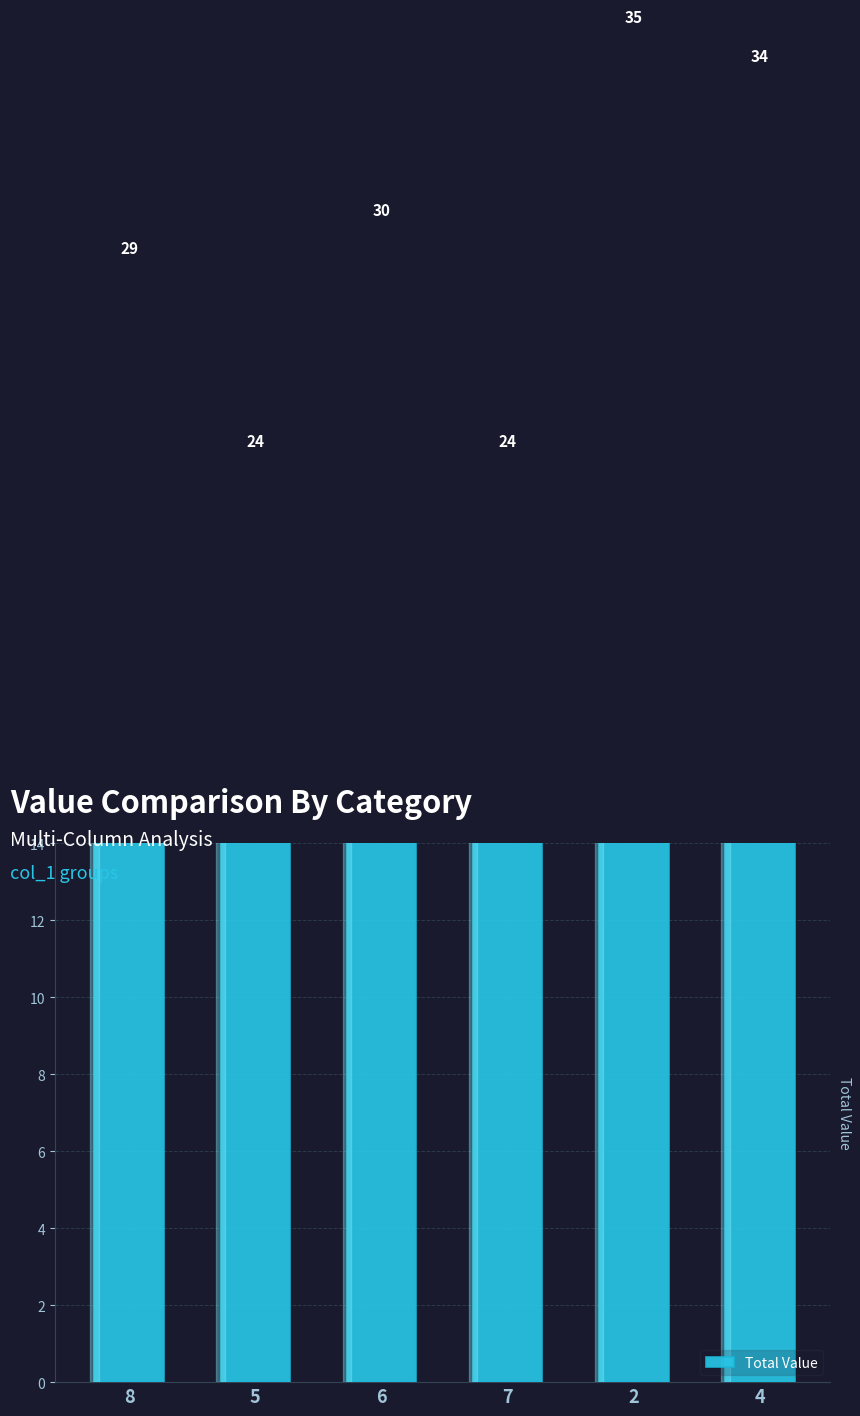

What is the average value?

29